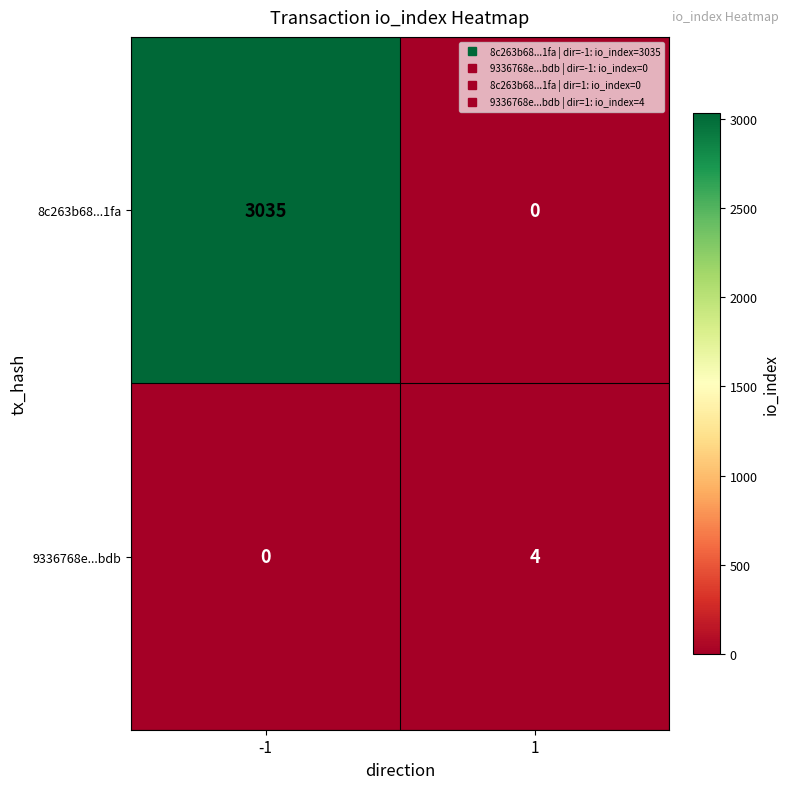

Which series has the largest total across all categories?

8c263b68...1fa